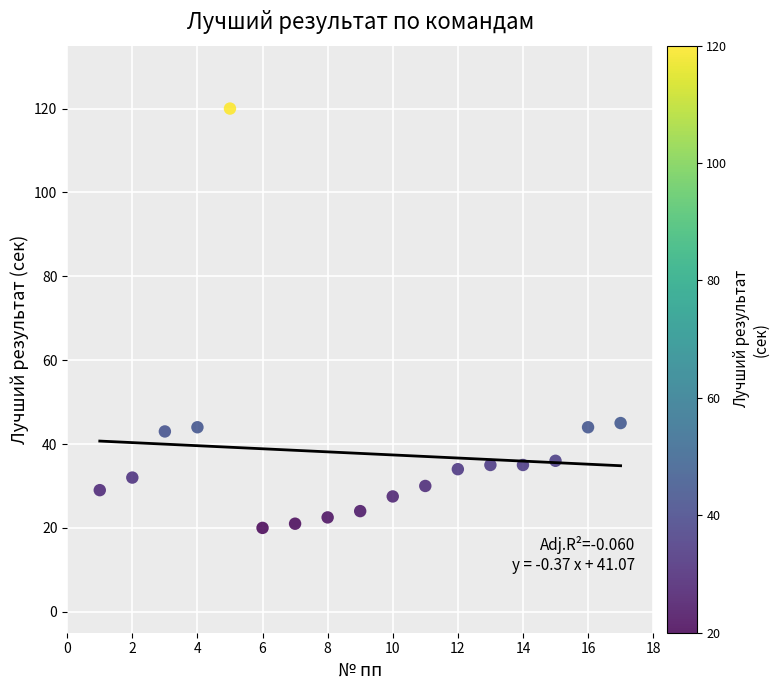

What is the range of X values (max minus min)?

16.0